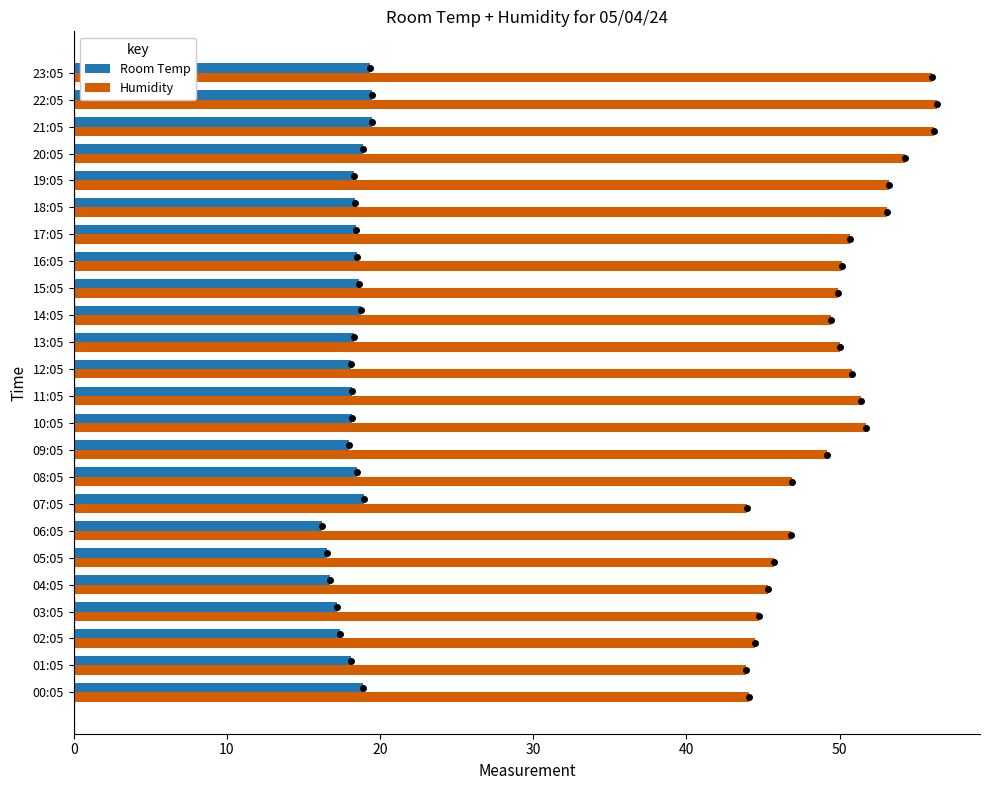

What is the difference between the highest and lowest values at 07:05?

25.0